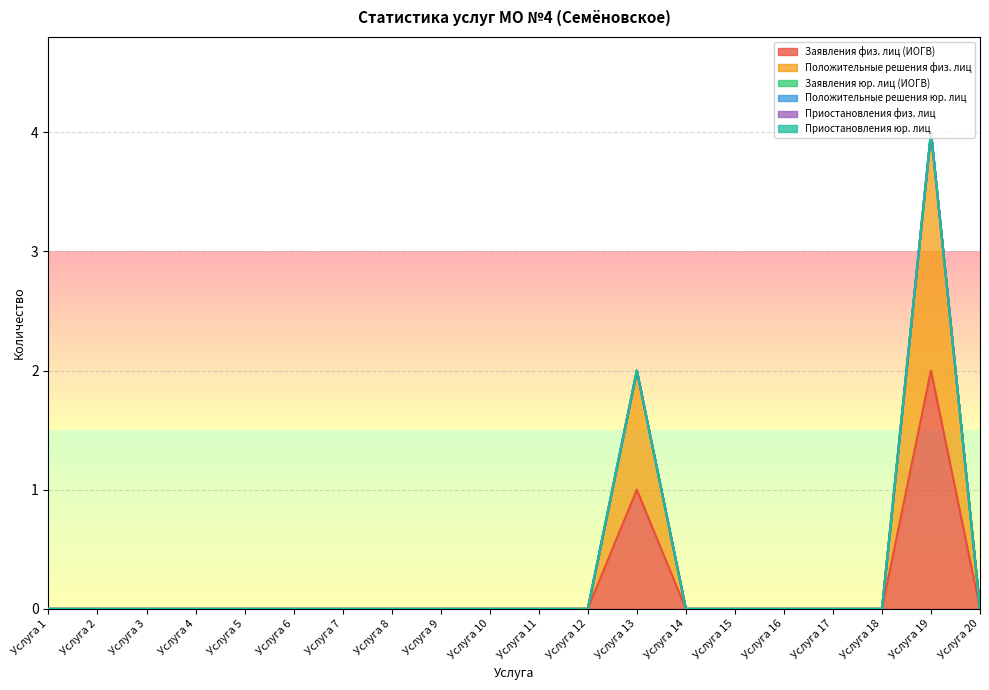

Is the value of Заявления физ. лиц (ИОГВ) at Услуга 6 greater than the value of Положительные решения физ. лиц at Услуга 8?

No